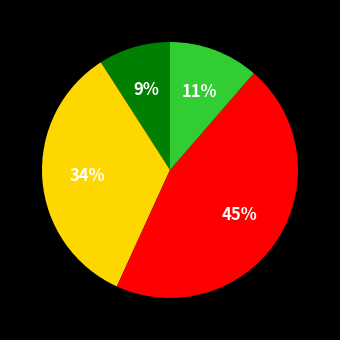

To the nearest percent, what is the average slice percentage?

25%